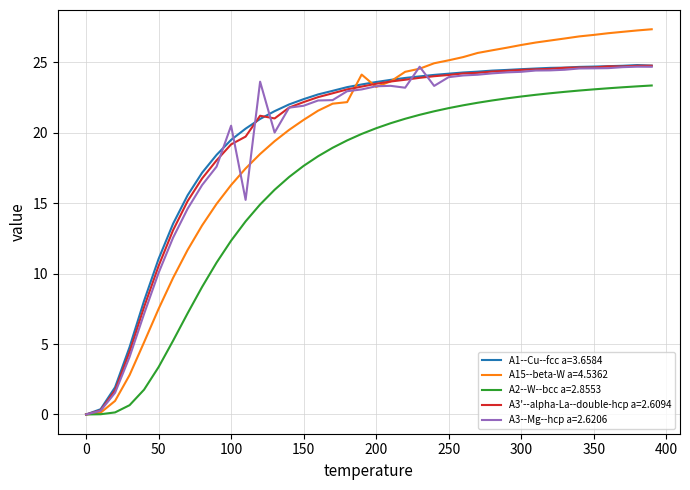

Which series has the largest range (max minus min)?

A15--beta-W a=4.5362